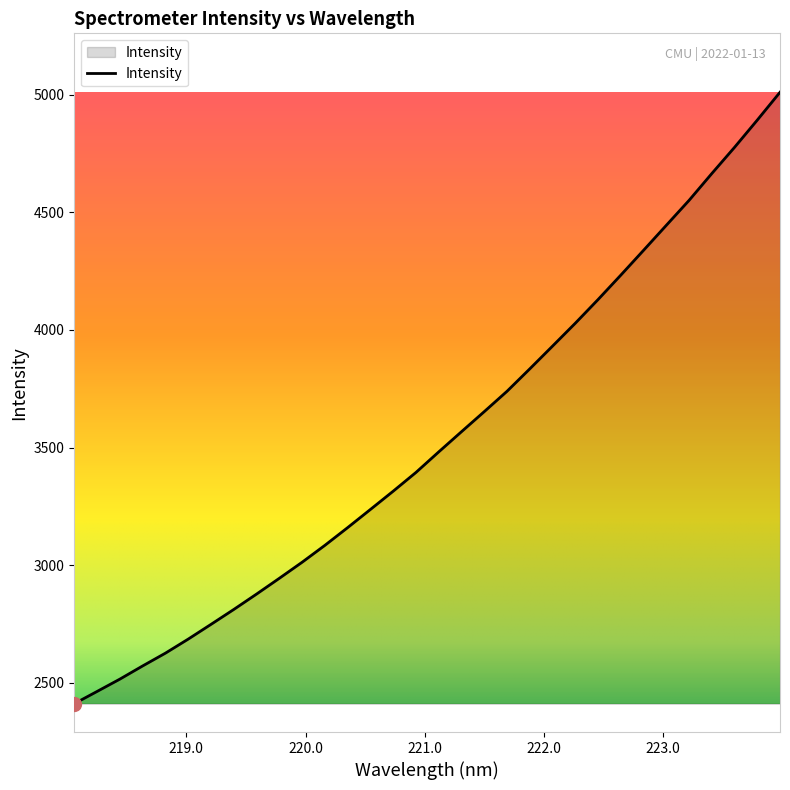

How many values are below 3481?

16